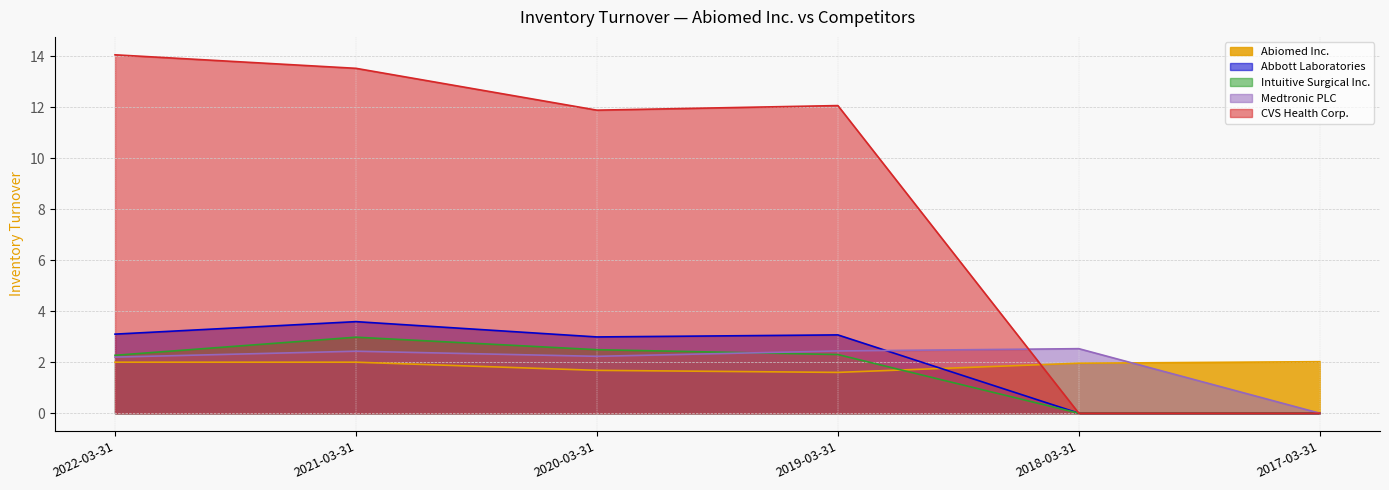

Which category has the lowest value in the CVS Health Corp. series?

2018-03-31